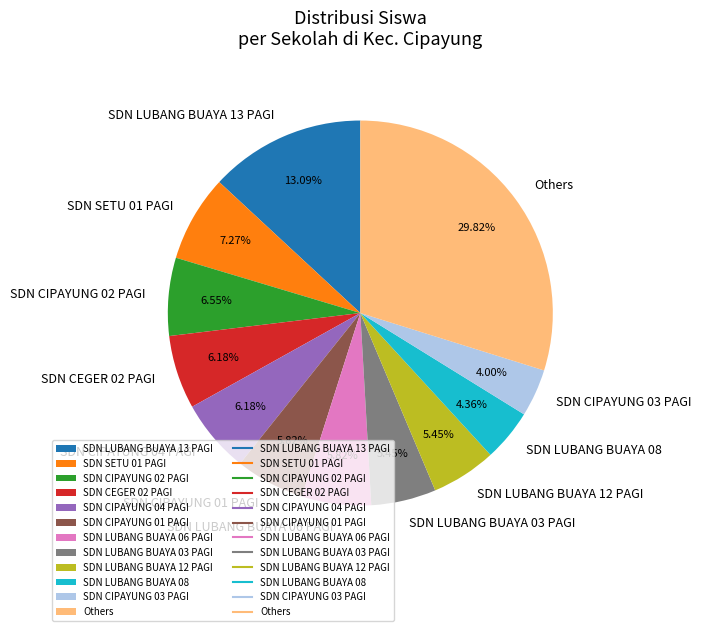

How many slices are in this pie chart?

12